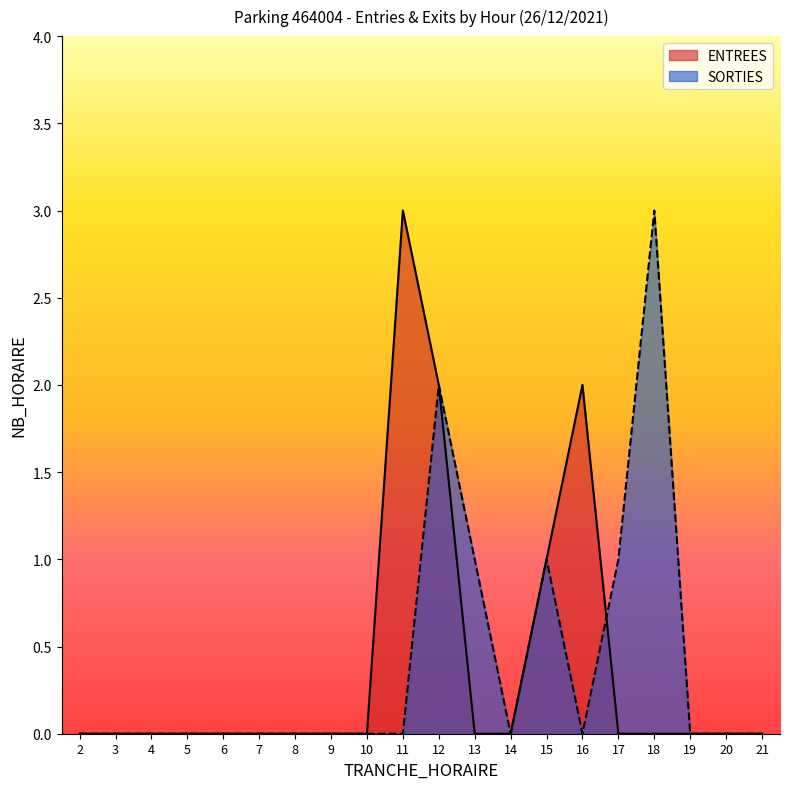

Where is the first local maximum for ENTREES?

11